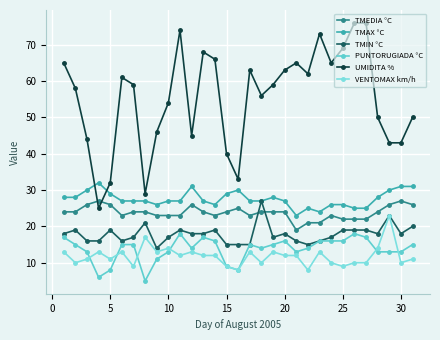

Does the chart have visible grid lines?

Yes